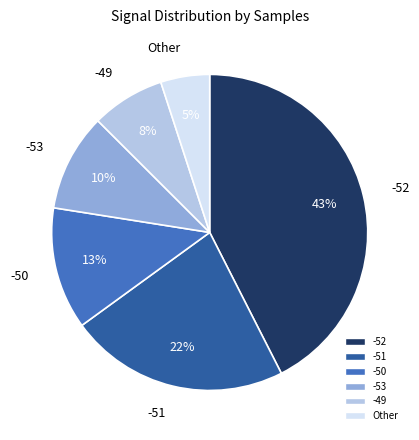

Rank the categories by value from highest to lowest.

-52, -51, -50, -53, -49, Other